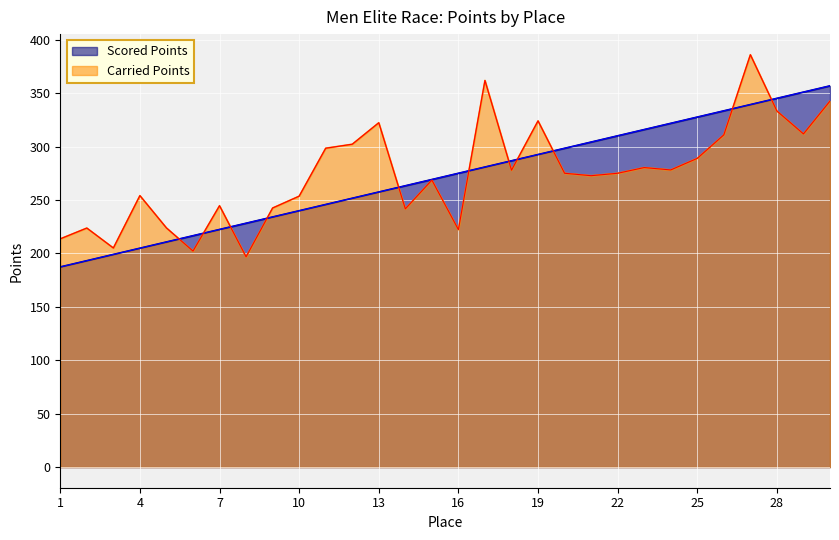

What is the value of the Carried Points point at the 13th from the left?

322.3